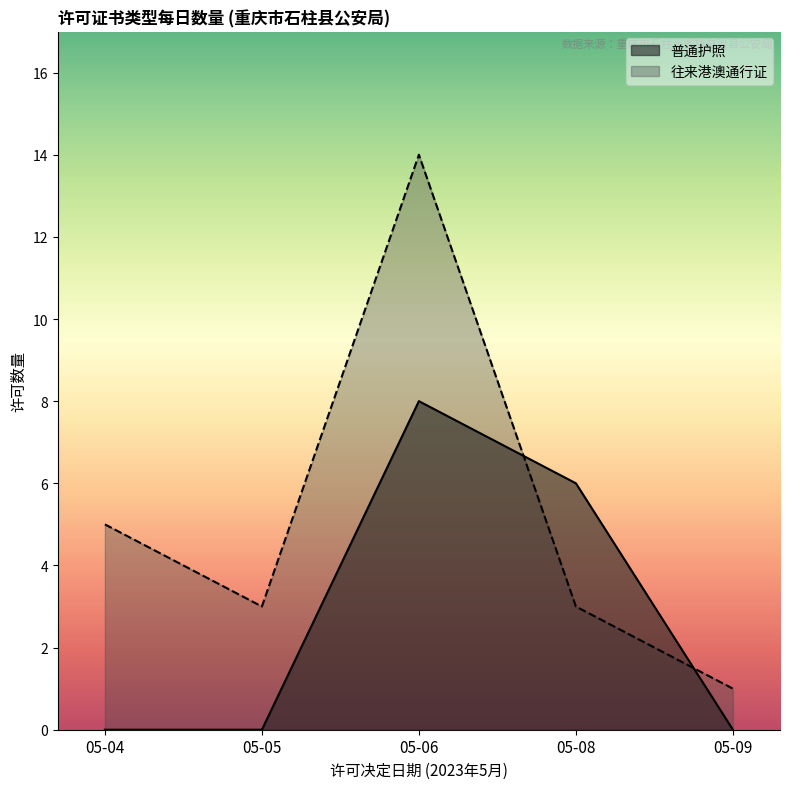

Between which two adjacent categories do 往来港澳通行证 and 普通护照 first intersect?

05-06 and 05-08